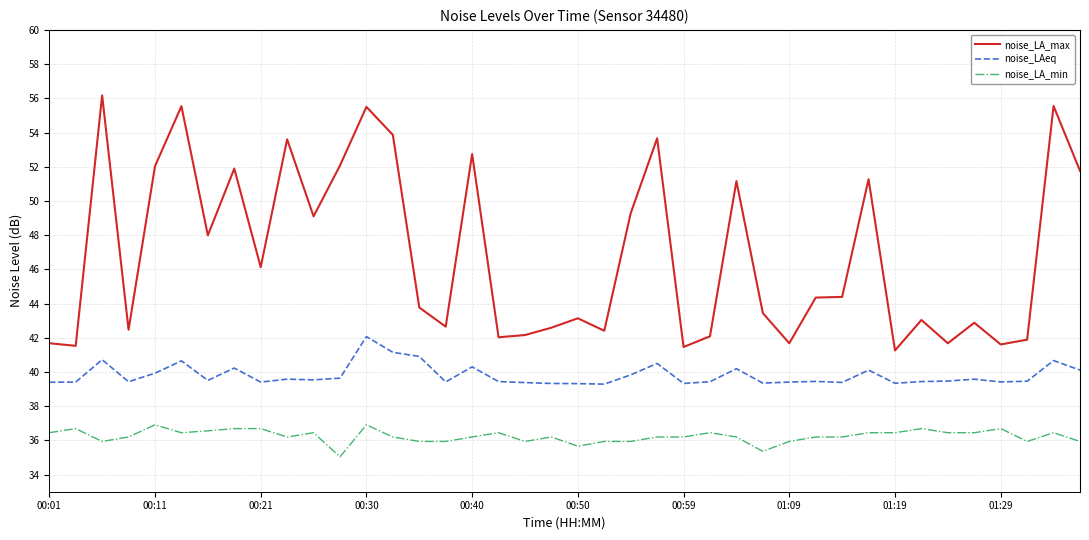

True or false: noise_LA_min and noise_LA_max intersect in this chart.

False